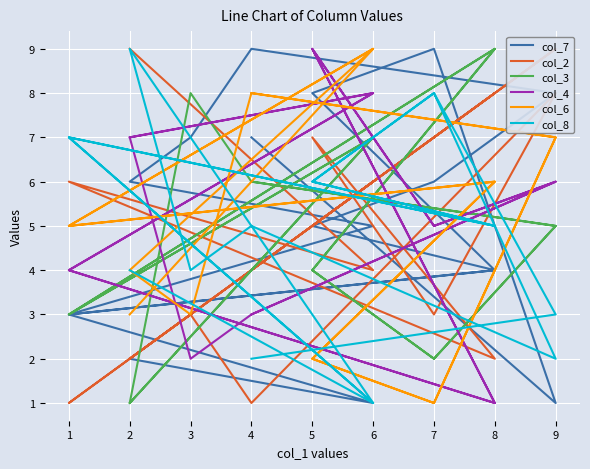

What is the sum of the col_7 values at 9 and 7?

10